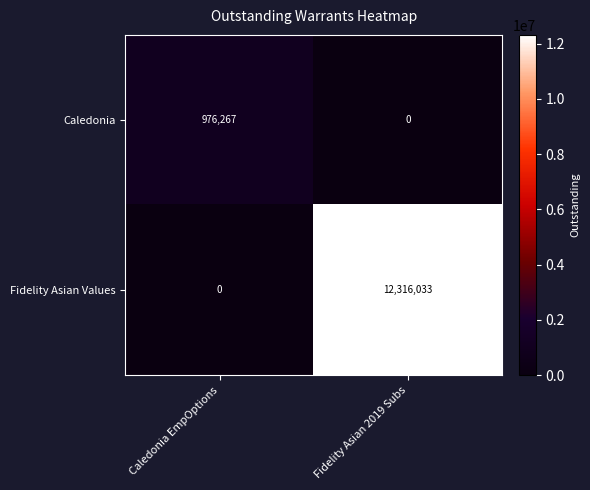

Reading left to right, transcribe all the data shown in this chart.

Caledonia: Caledonia EmpOptions=976267	Fidelity Asian 2019 Subs=0
Fidelity Asian Values: Caledonia EmpOptions=0	Fidelity Asian 2019 Subs=12316033